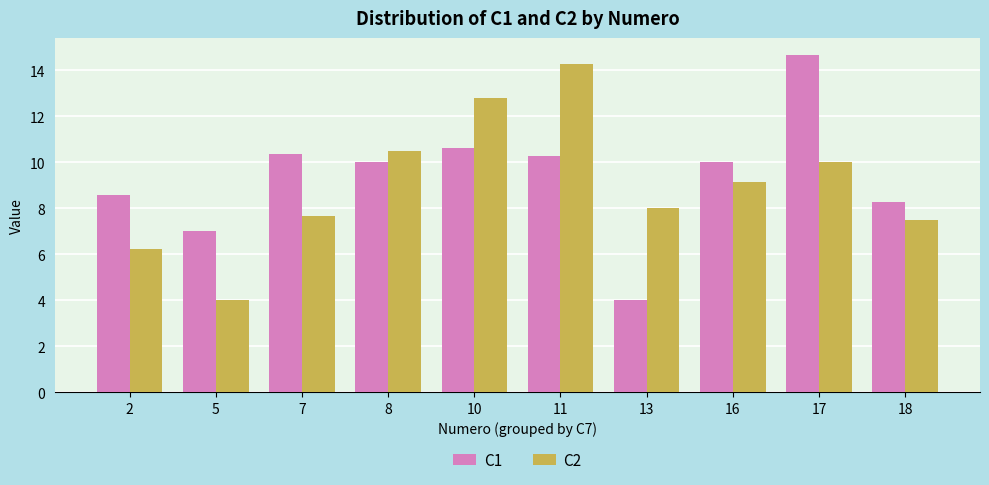

Are the bars grouped side by side (vs. stacked)?

Yes